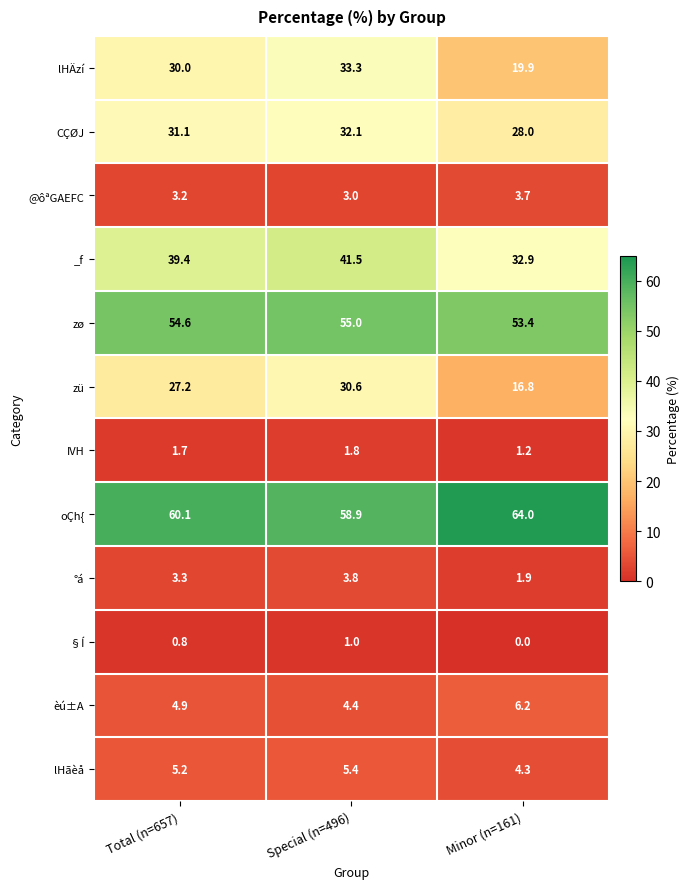

What is the sum of the °á values at Total (n=657) and Minor (n=161)?

5.2